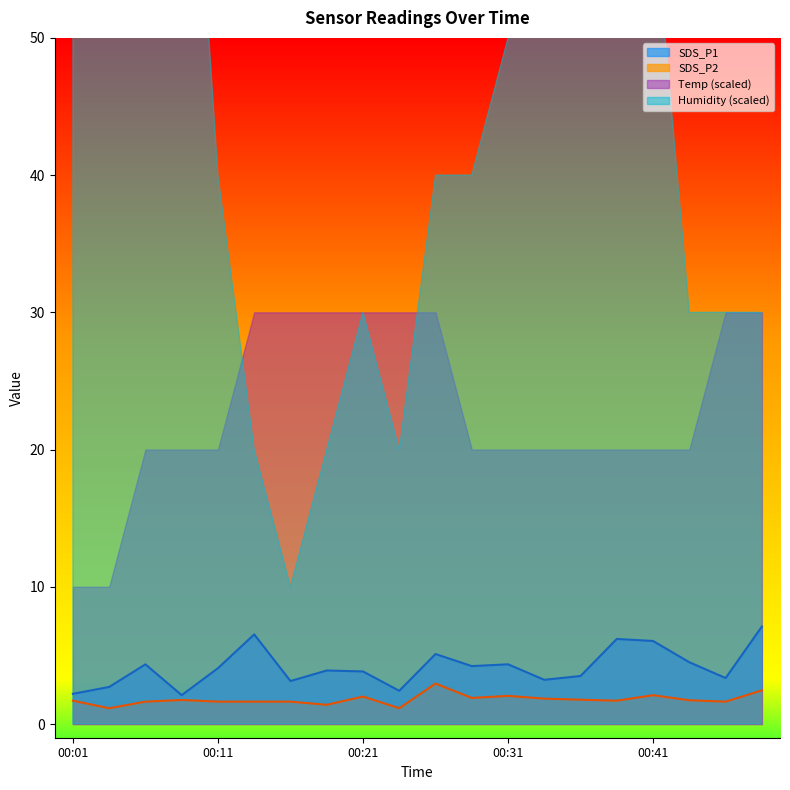

Does the chart display data point markers on the line(s)?

No